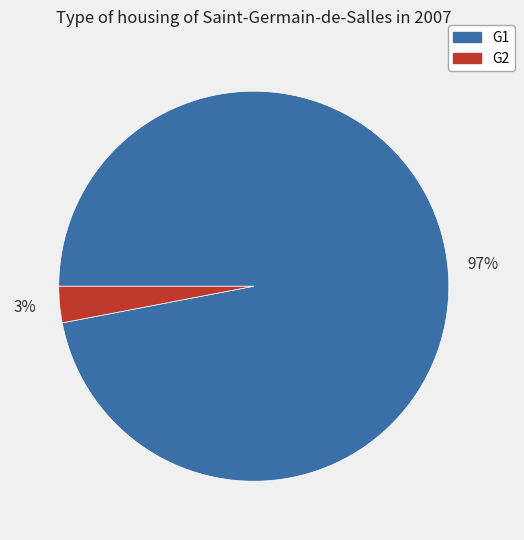

To the nearest percent, what is the difference between the largest and smallest slice percentages?

94%